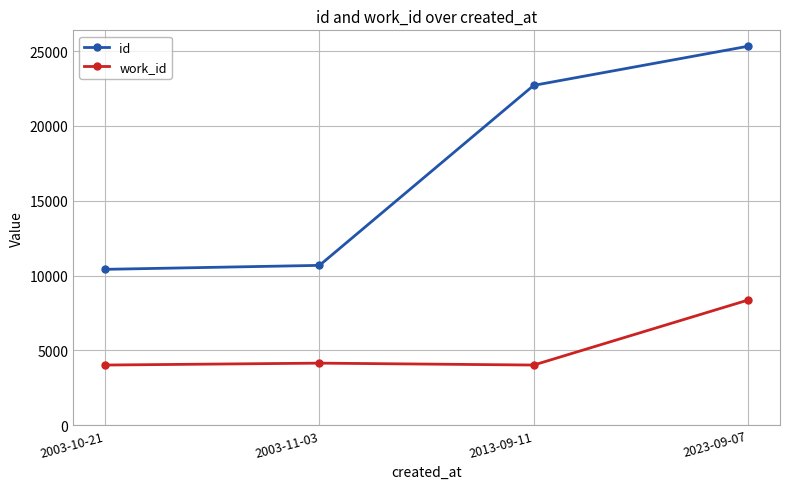

How many categories are shown in the chart?

4